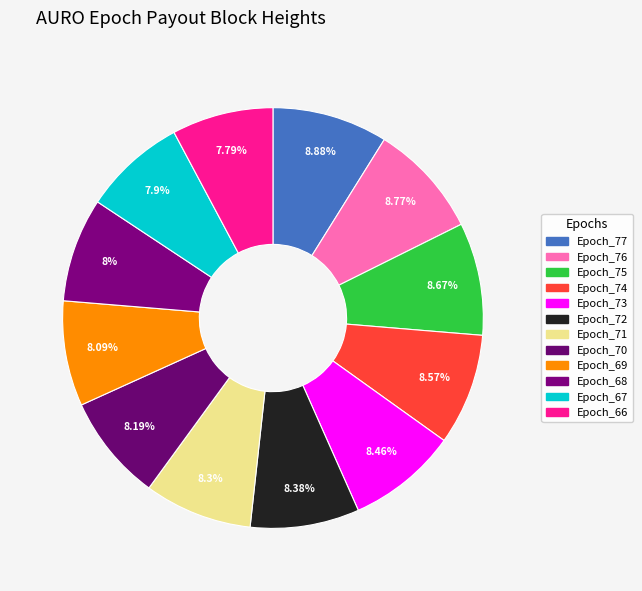

What is the smallest slice in the pie chart?

Epoch_66